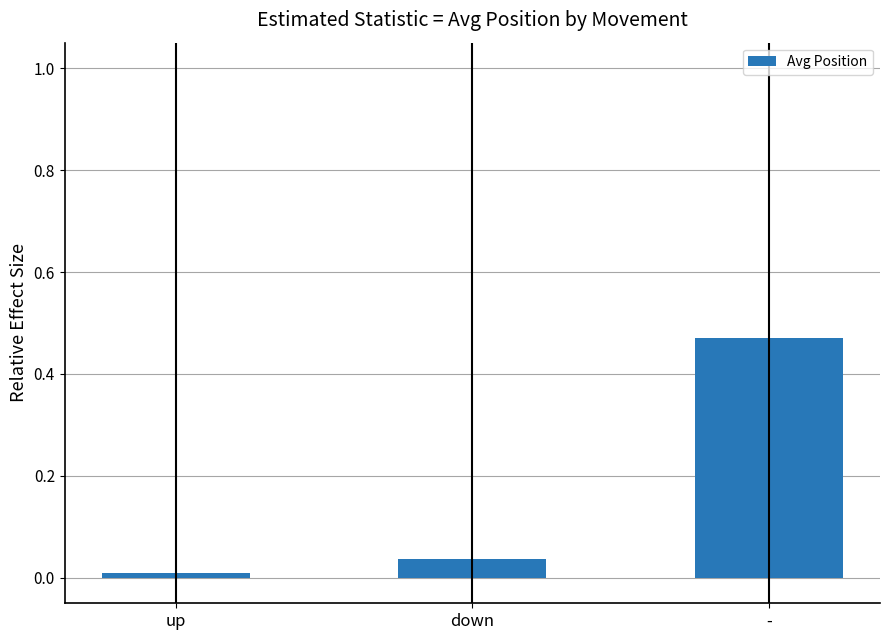

Does the chart contain any negative values?

No